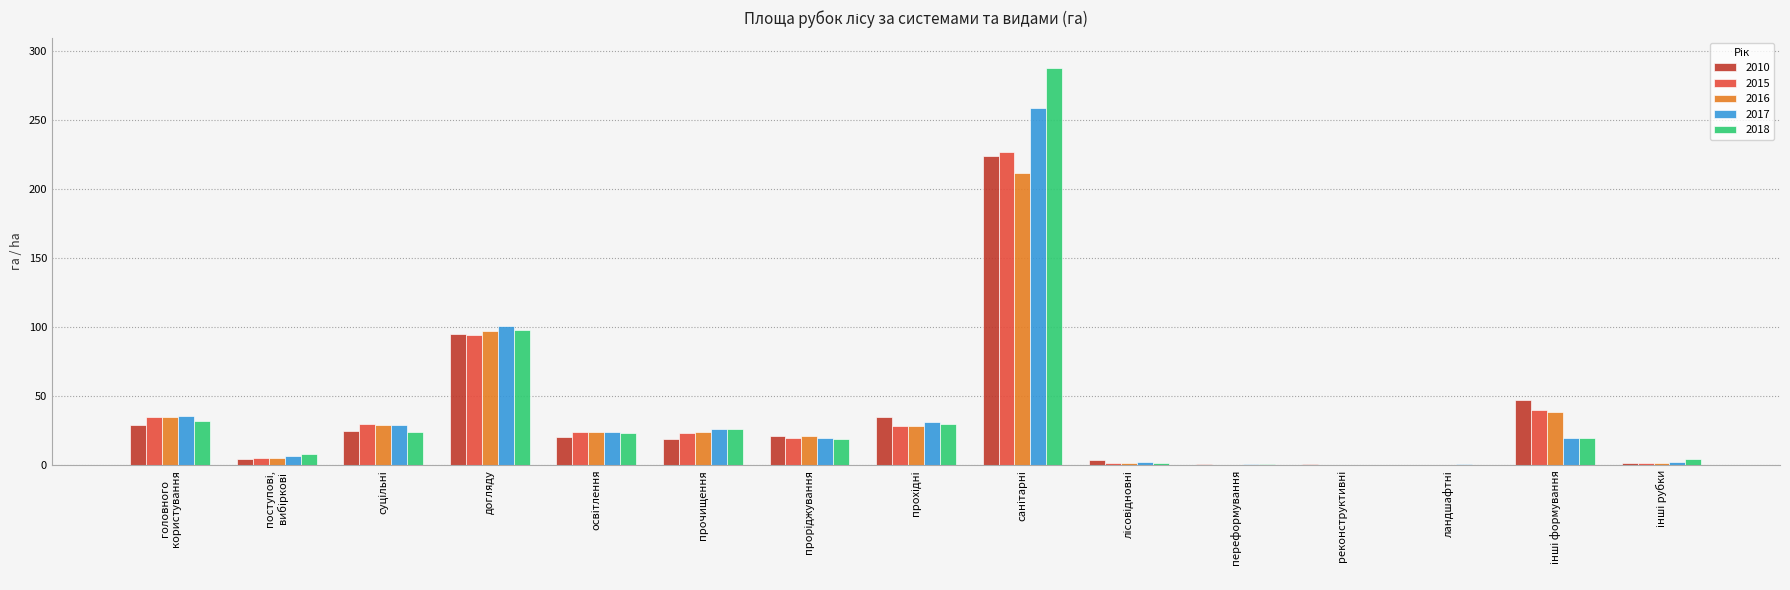

Where is 2017 nearest to the value 129?

догляду